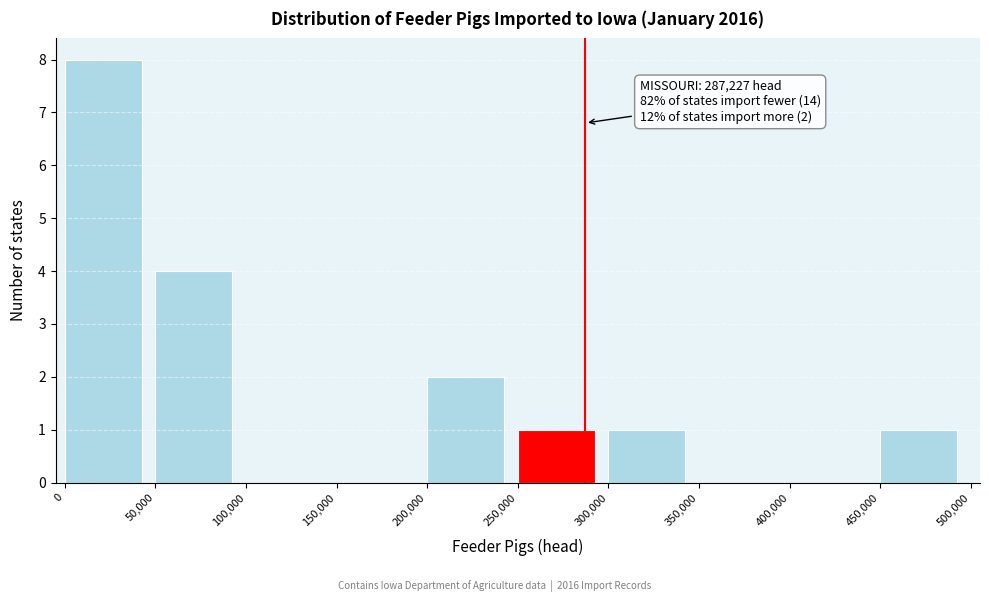

Over which range of the x-axis is the bar tallest?

0 to 50,000